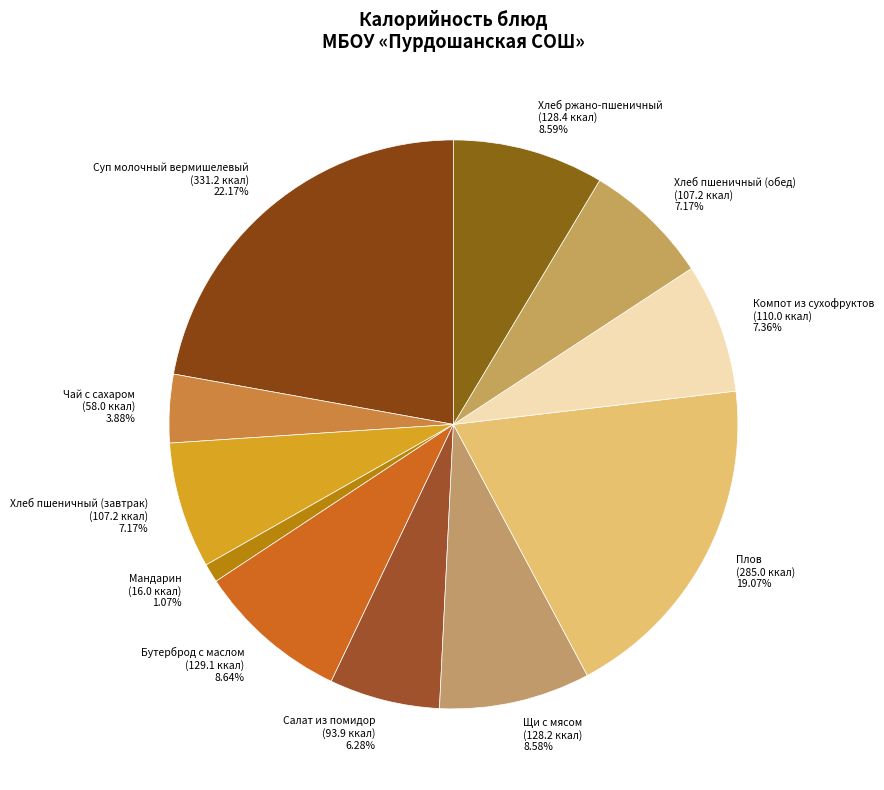

Is there any slice that represents more than half of the pie?

No